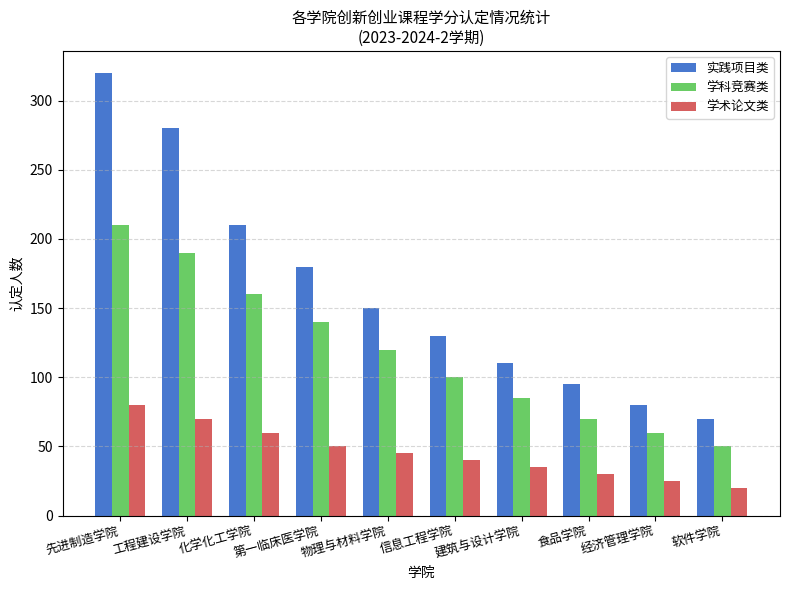

What are all the series names shown in the legend?

实践项目类, 学科竞赛类, 学术论文类